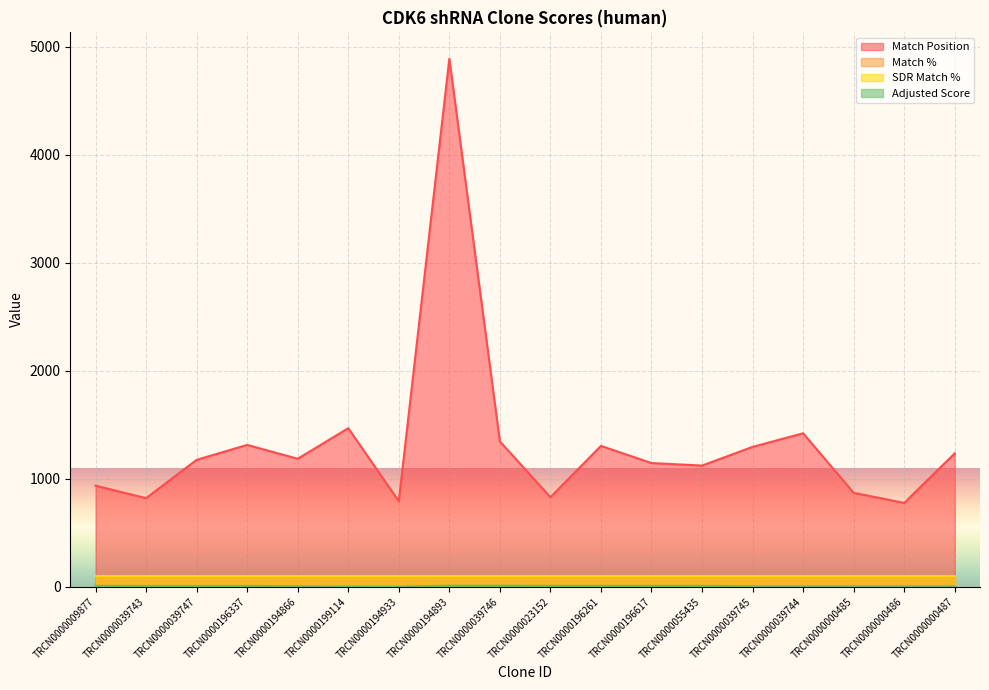

What is the value of the Match Position point at the 8th from the left?

4889.0